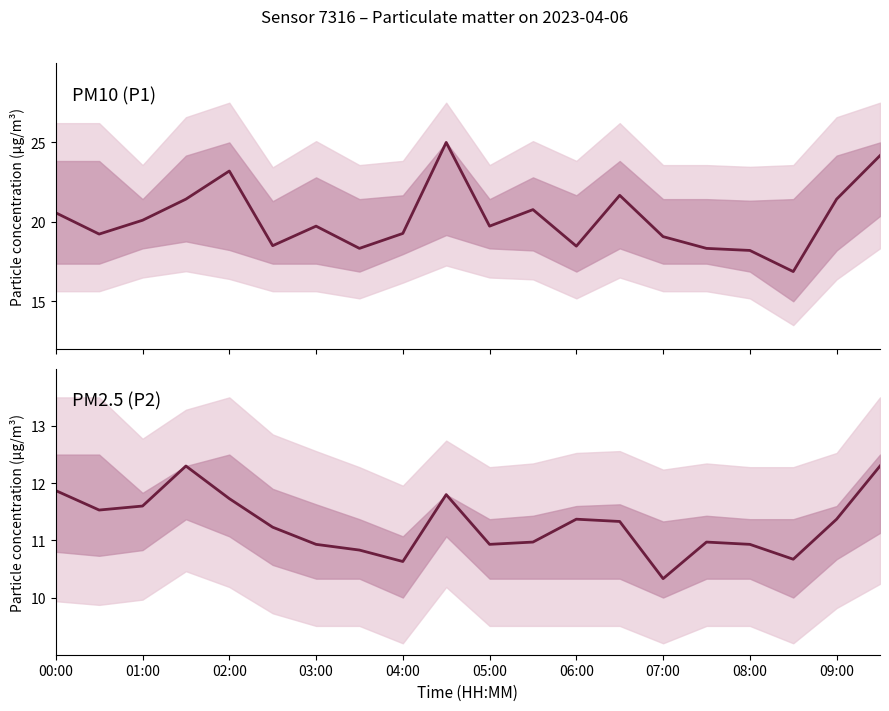

Reading right to left, list all the values displayed in this chart.

P1: 24.2	21.4	16.9	18.2	18.3	19.1	21.7	18.5	20.8	19.7	25.0	19.3	18.3	19.7	18.5	23.2	21.4	20.1	19.2	20.6
P2: 12.3	11.4	10.7	10.9	11.0	10.3	11.3	11.4	11.0	10.9	11.8	10.6	10.8	10.9	11.2	11.7	12.3	11.6	11.5	11.9